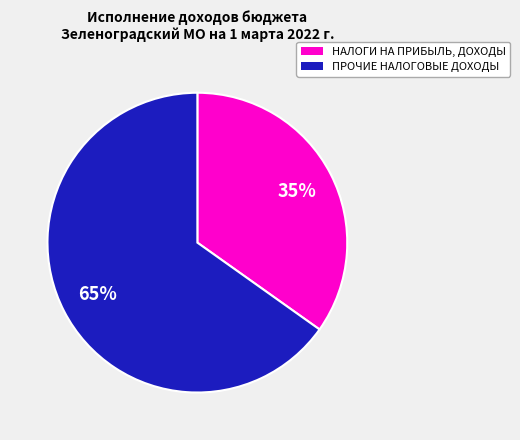

Is there any slice that represents more than half of the pie?

Yes